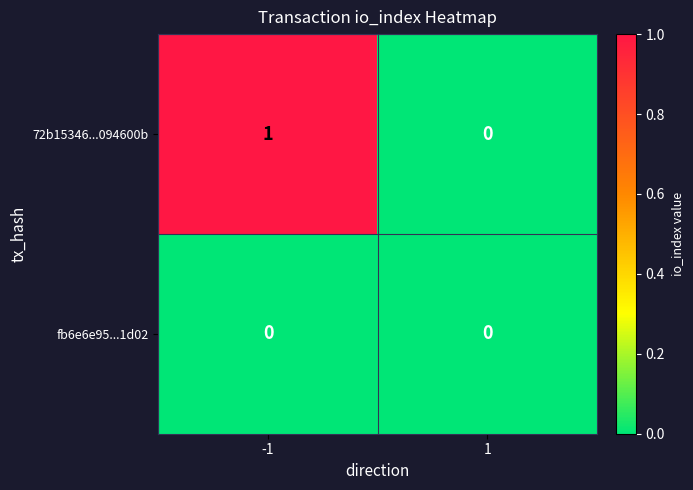

The value of fb6e6e95...1d02 at -1 is 0. True or false?

True